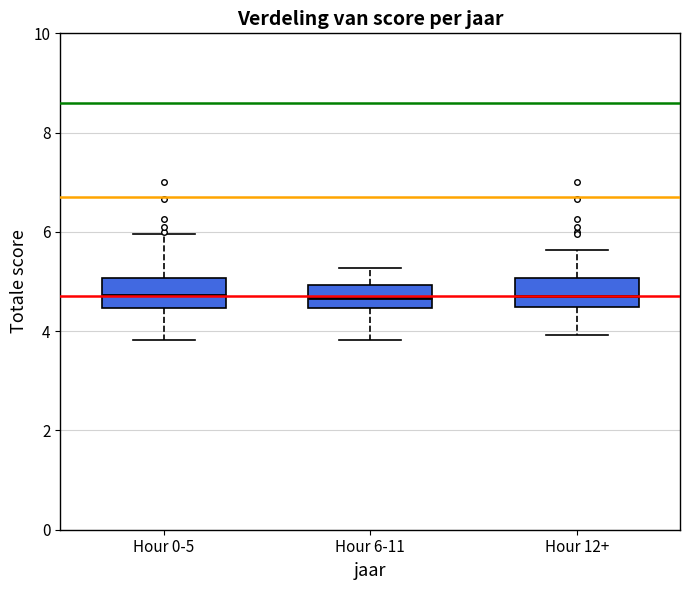

Reading left to right, read every box against the y-axis: the position of its median line, the range the box covers, and the ends of its whiskers. The values are not printed on the chart, so give them approximately, as read against the axis.

Hour 0-5: median 4.8, box 4.4 to 5.0, whiskers 3.8 to 6.0
Hour 6-11: median 4.6, box 4.4 to 5.0, whiskers 3.8 to 5.2
Hour 12+: median 4.8, box 4.4 to 5.0, whiskers 4.0 to 5.6